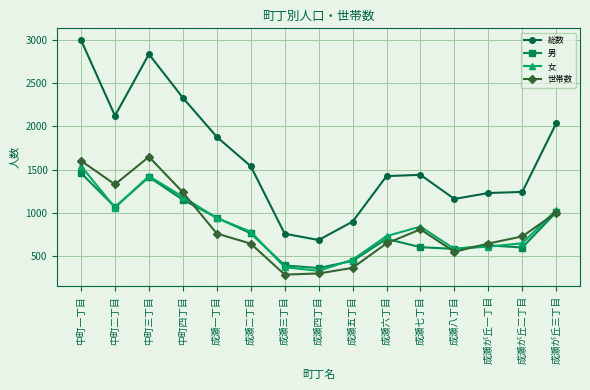

True or false: 女 and 総数 intersect in this chart.

False